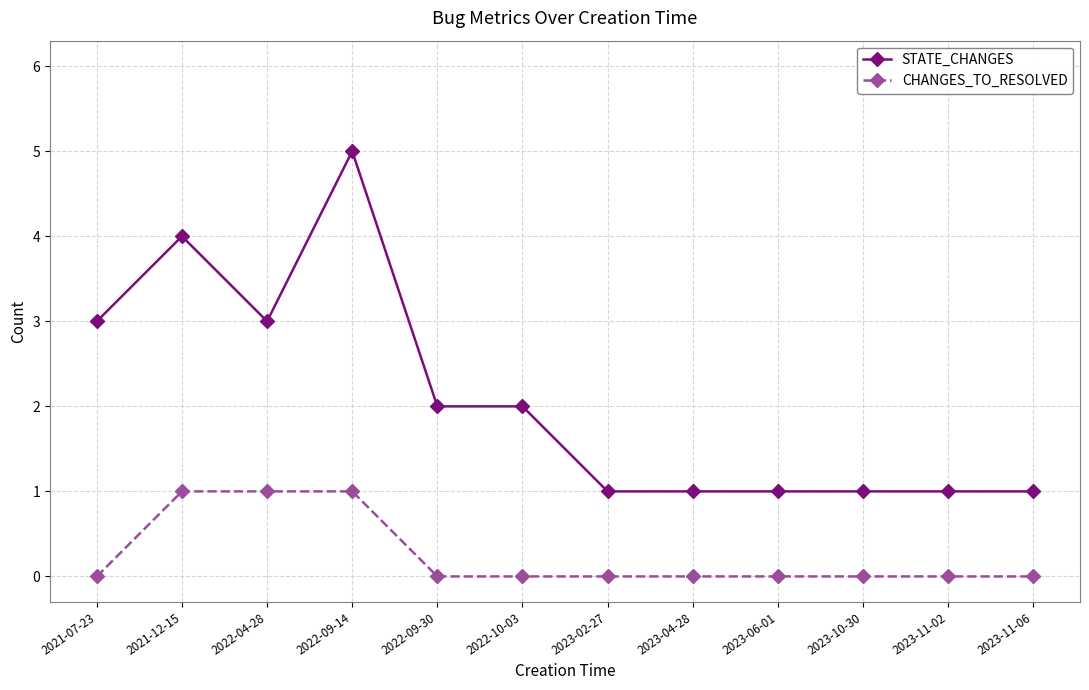

How many lines are shown in the chart?

2